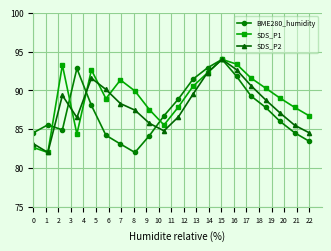

What is the minimum value for SDS_P1?

82.0